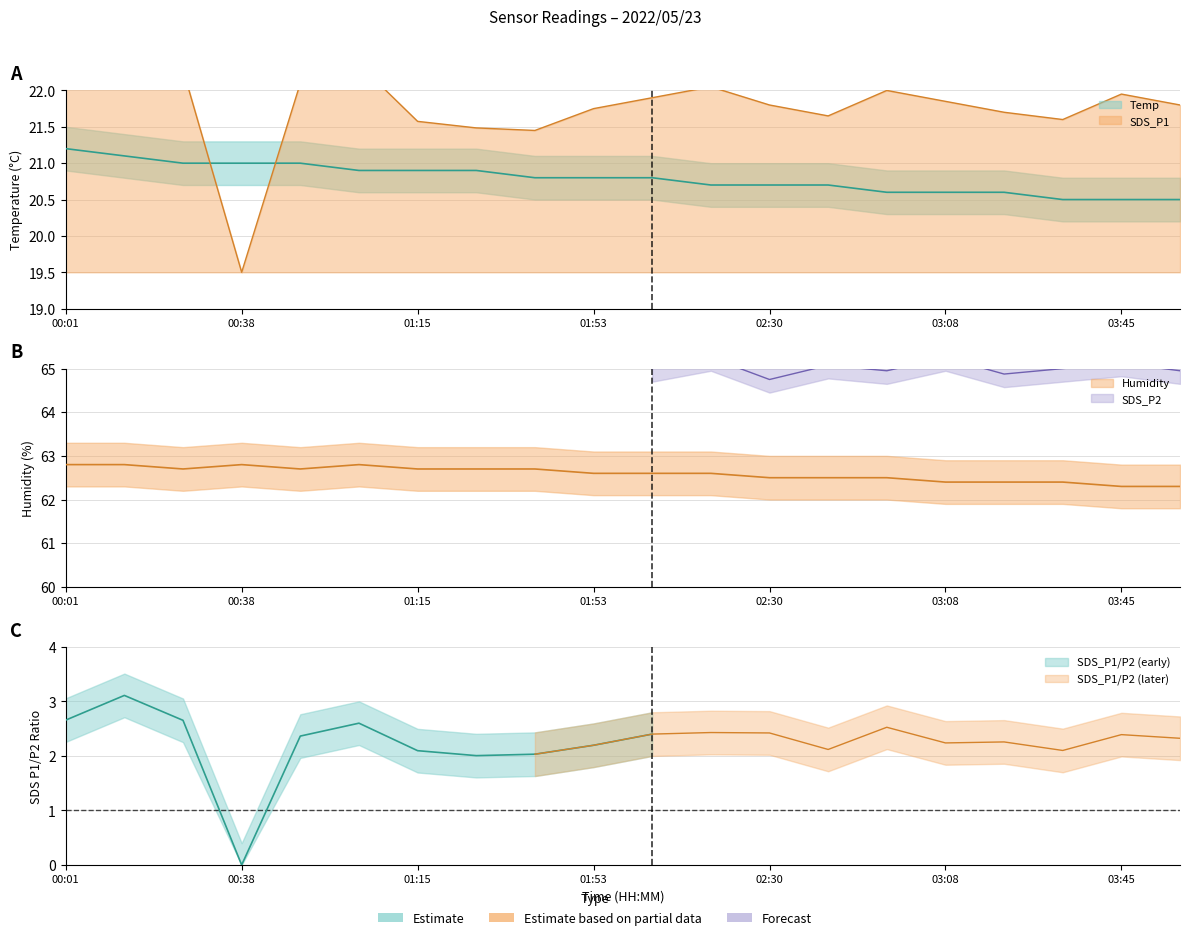

True or false: SDS_P1 and Humidity intersect in this chart.

False